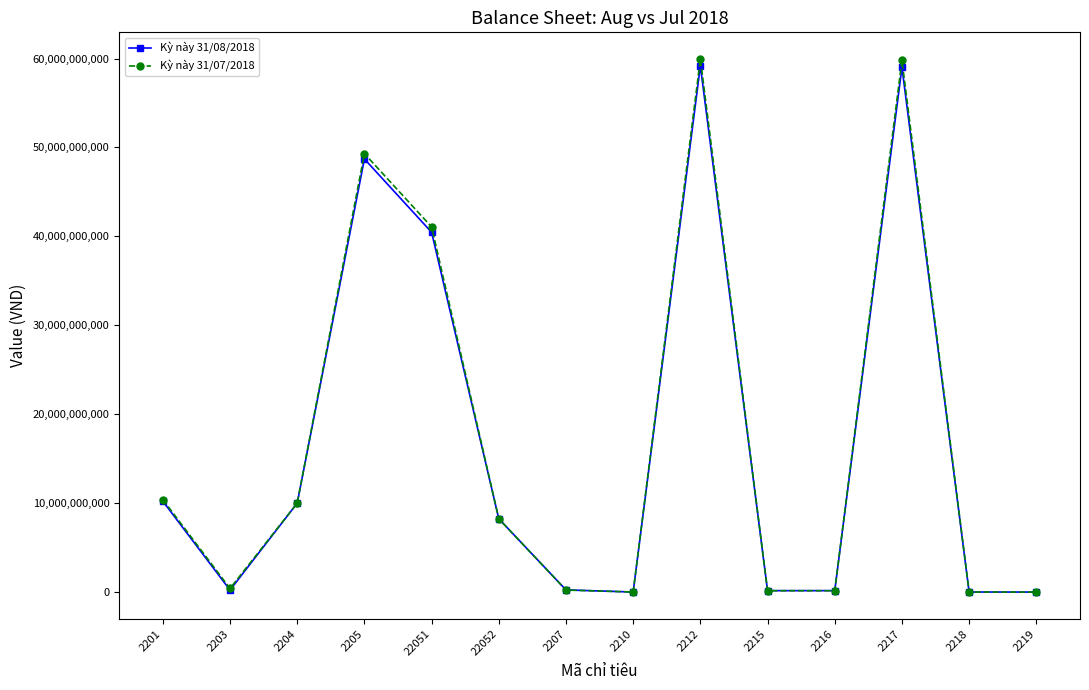

Is the value of Kỳ này 31/07/2018 at 22051 greater than the value of Kỳ này 31/08/2018 at 2201?

Yes